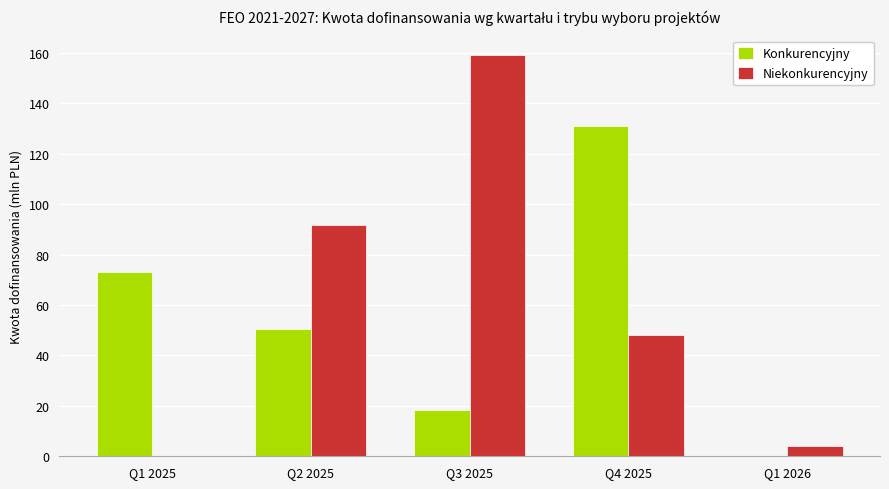

At which category does the chart reach its peak across all series?

Q3 2025